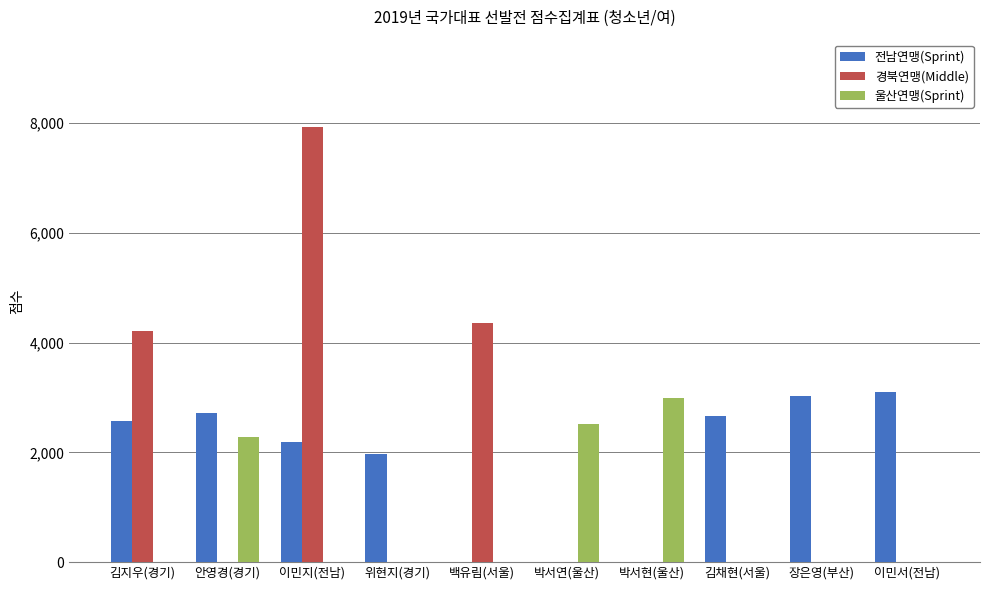

At which label is 울산연맹(Sprint) closest to 1496?

안영경(경기)